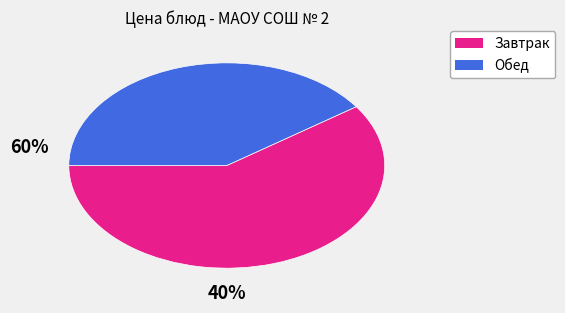

Is there a majority slice in this chart?

Yes